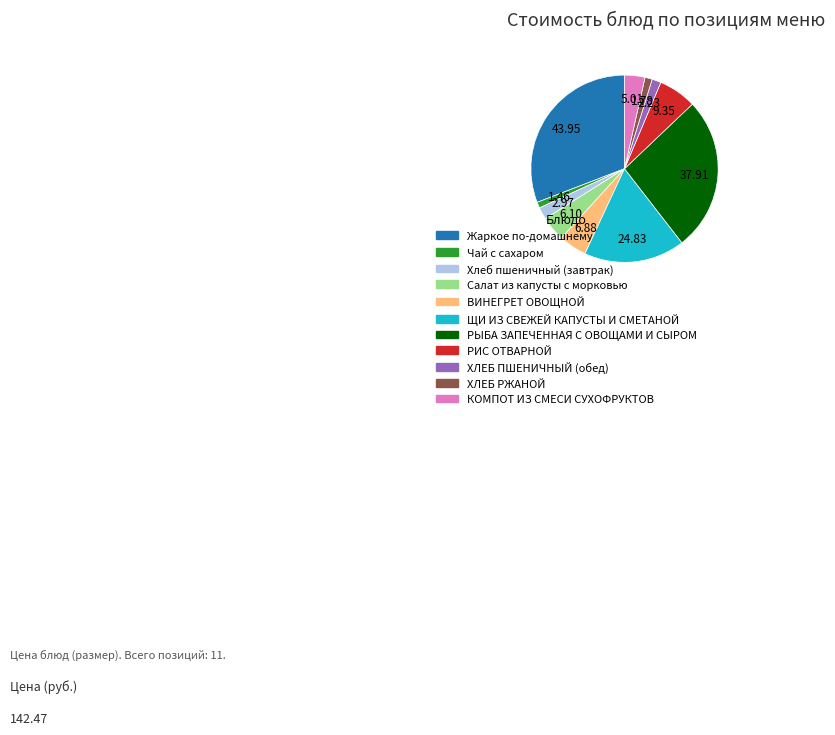

Does Чай с сахаром account for over 50% of the chart?

No